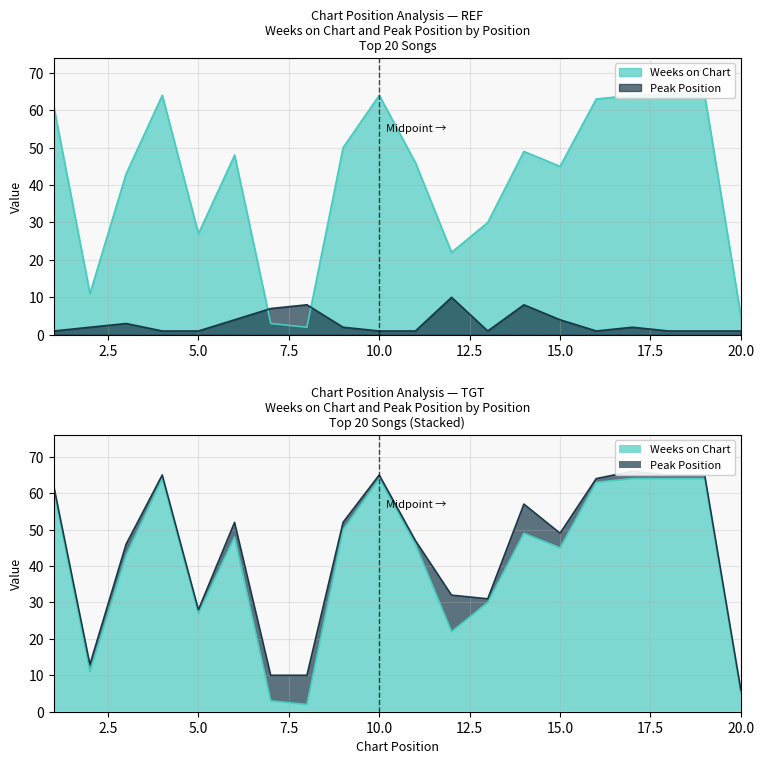

Where is the first local maximum for Weeks on Chart?

4